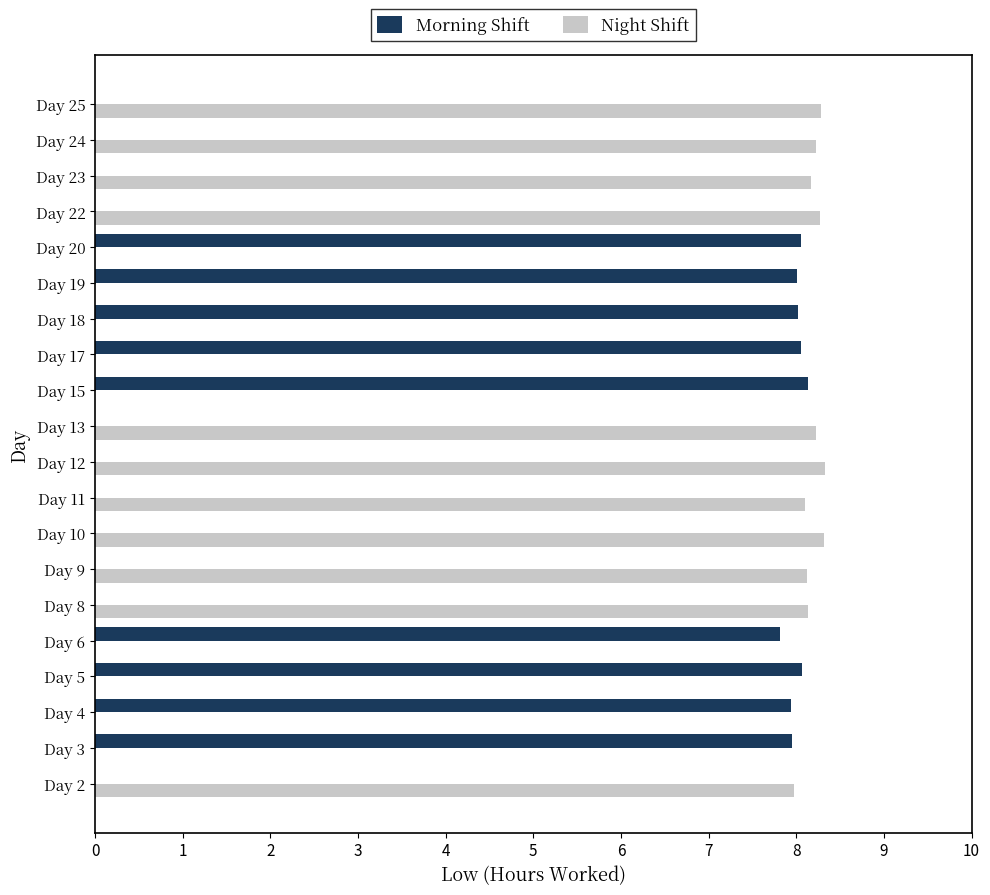

What is the sum of all Morning Shift values?

72.1